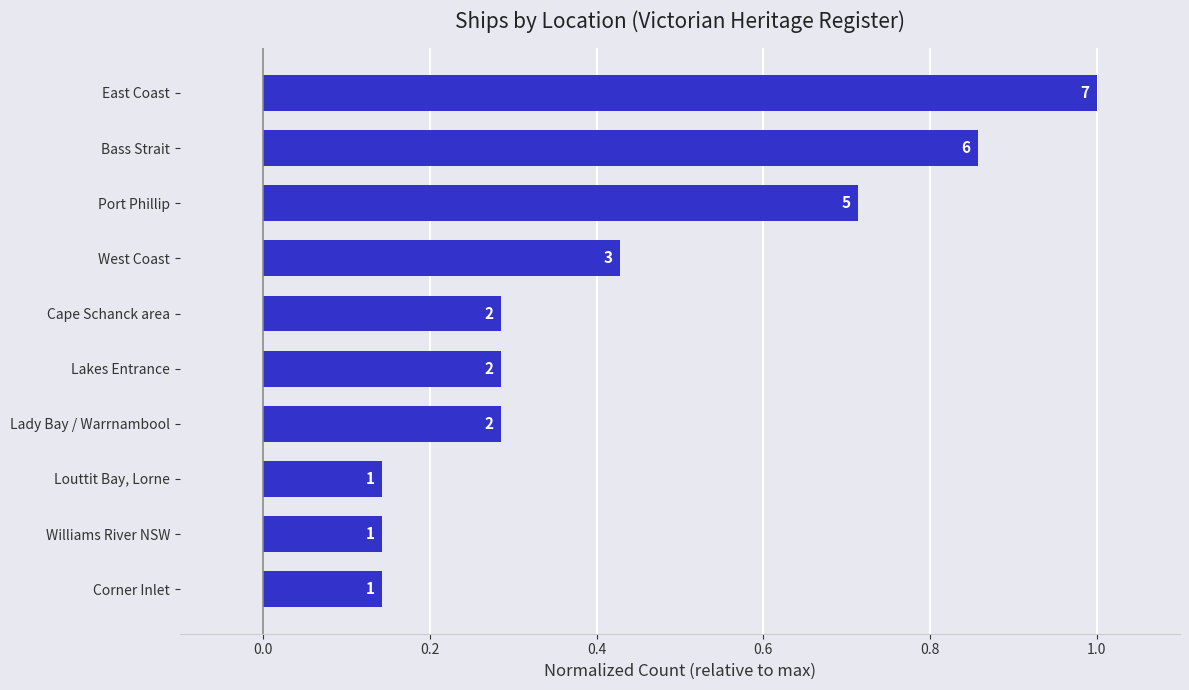

Does the chart contain any negative values?

No